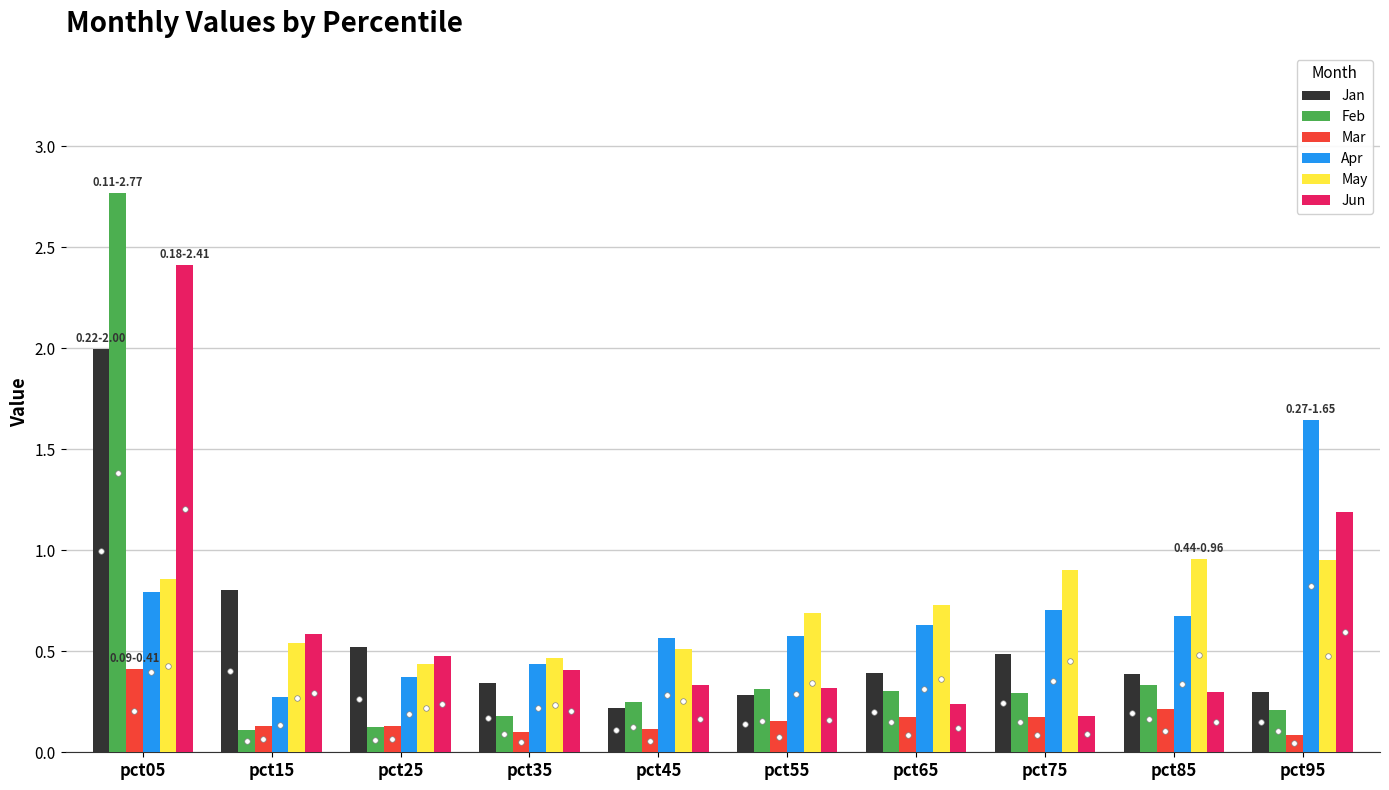

What is the highest value of the Jun series?

2.4